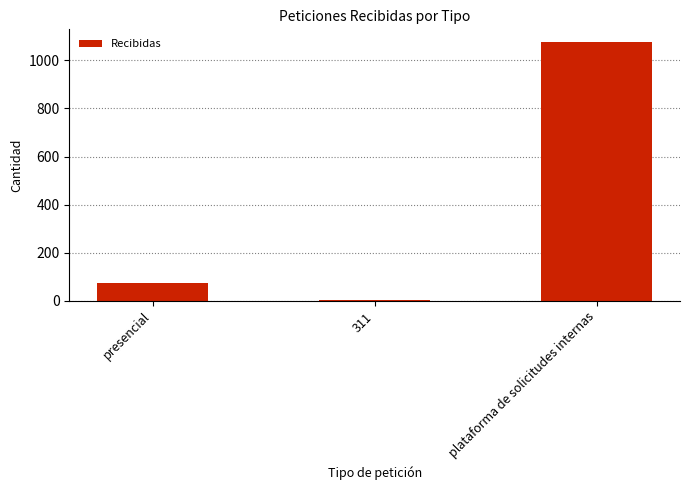

Reading left to right, what are all the values shown in this chart?

76	2	1075